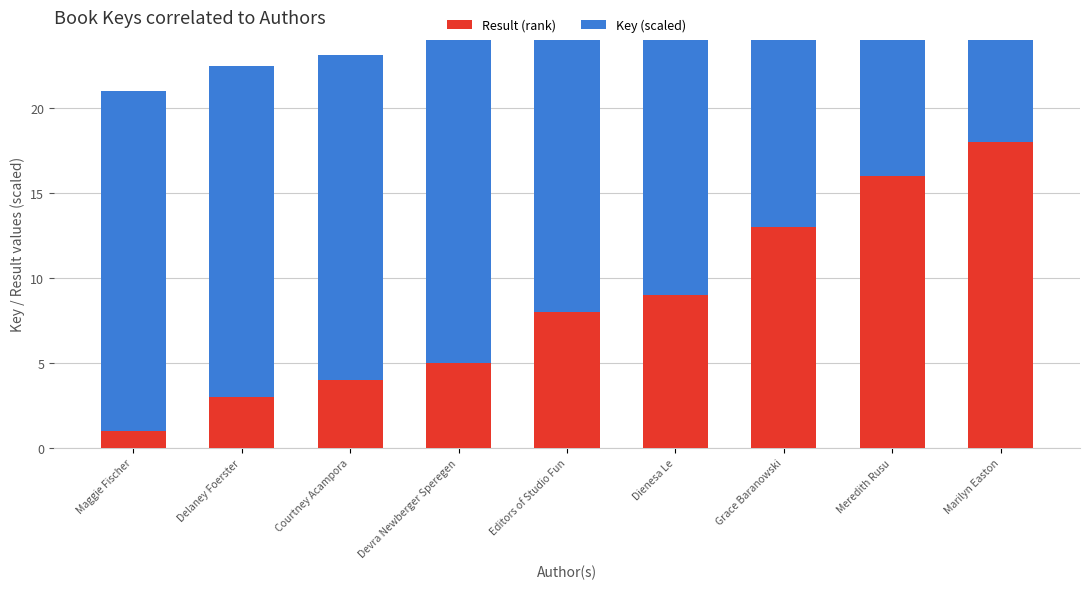

What is the label of the 1st bar from the left?

Maggie Fischer